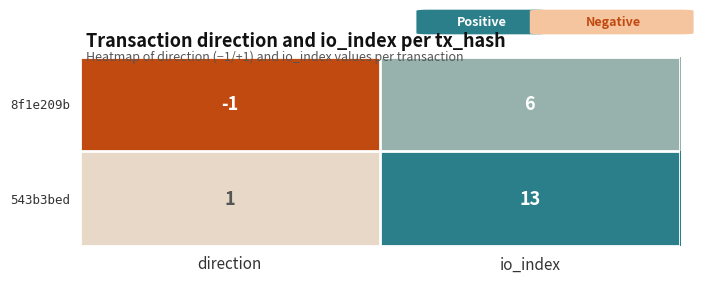

Rank the series by their average value, from highest to lowest.

543b3bed, 8f1e209b